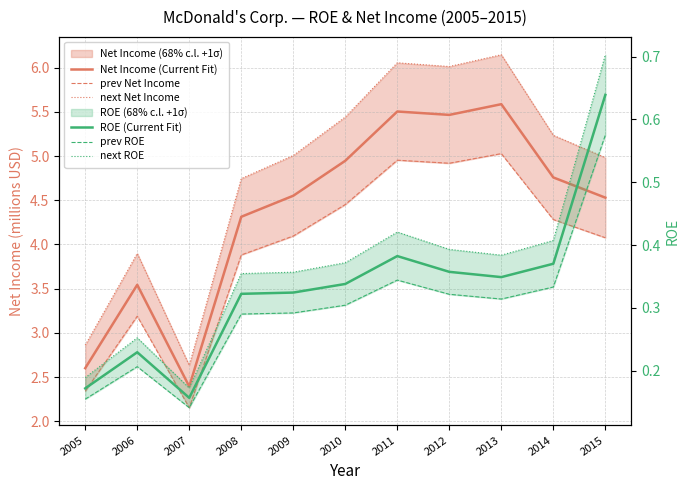

Is it true that Net Income (Current Fit) equals 4.5 at 2015?

True